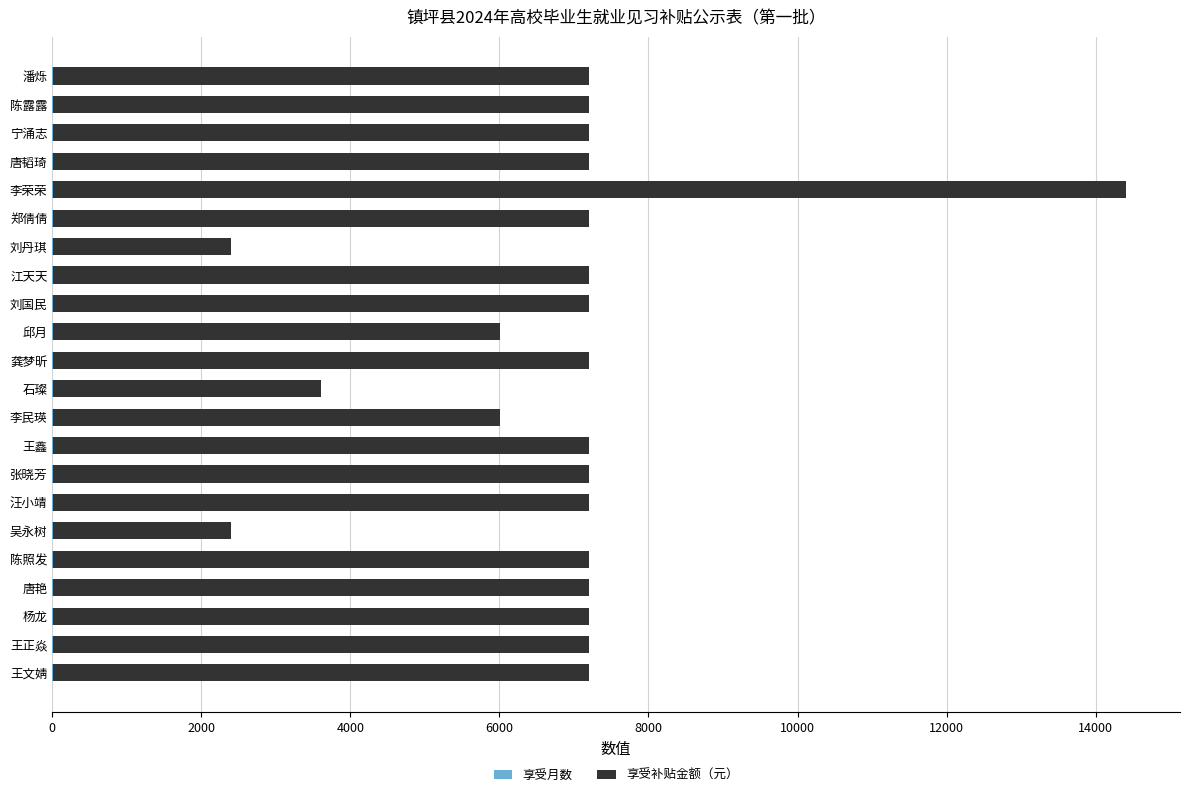

At which category is the sum across all series the highest?

李荣荣